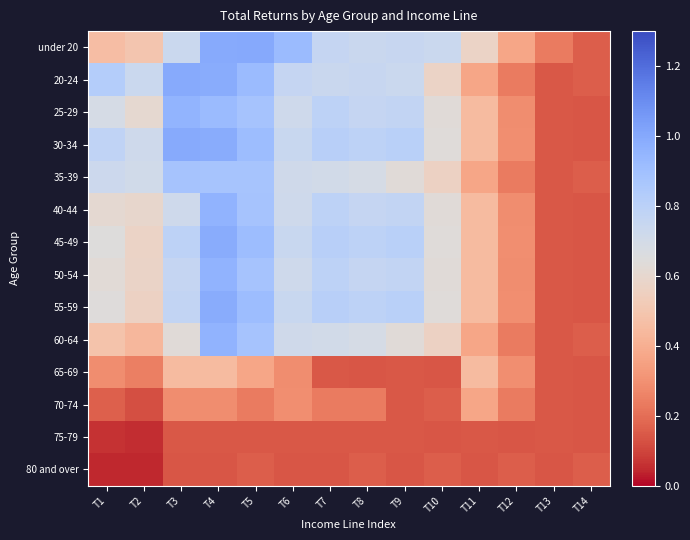

At which category does the chart reach its peak across all series?

T5